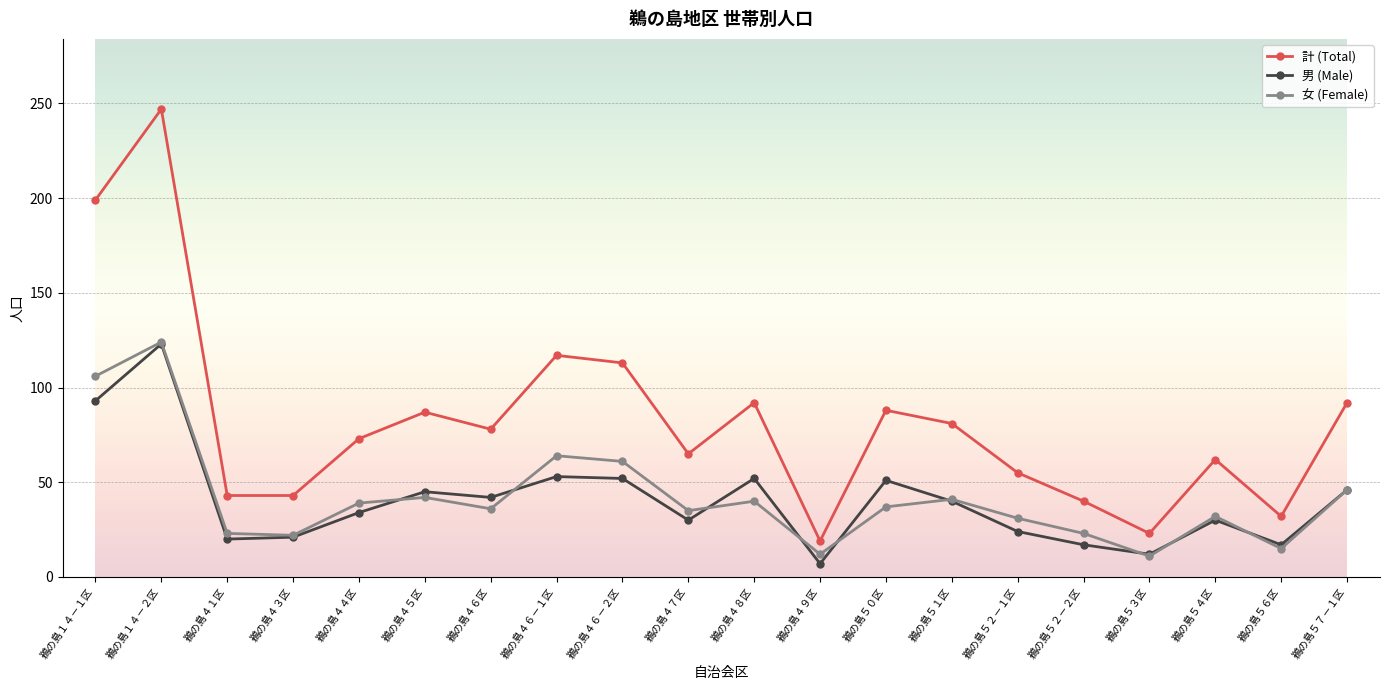

What is the difference between the maximum and second lowest values in the 男 (Male) series?

111